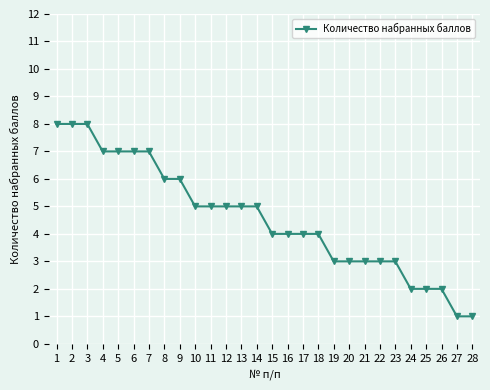

True or false: the data shows 6 at 8.

True